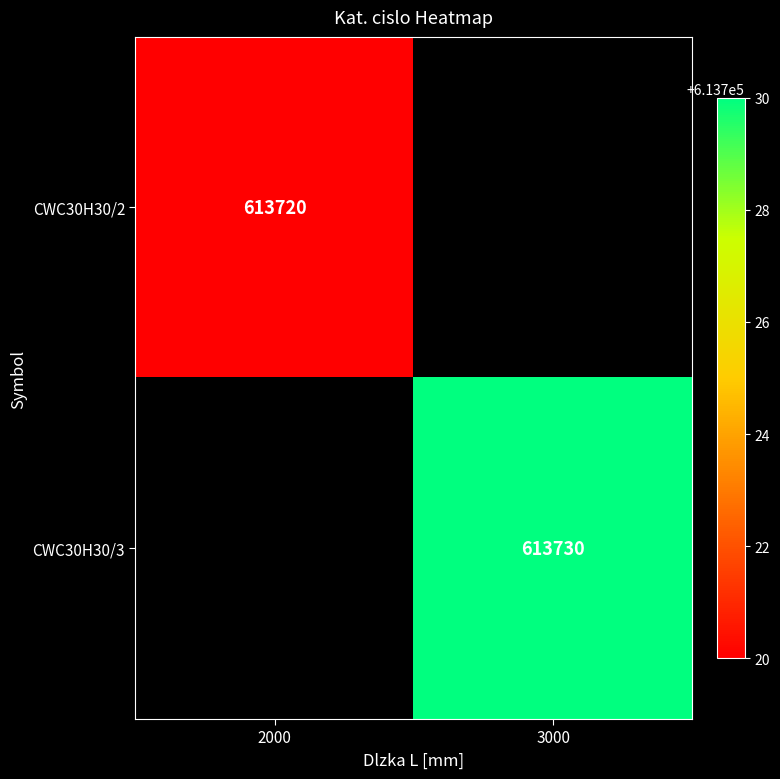

True or false: CWC30H30/3 has a value of 613730 at 3000.

True